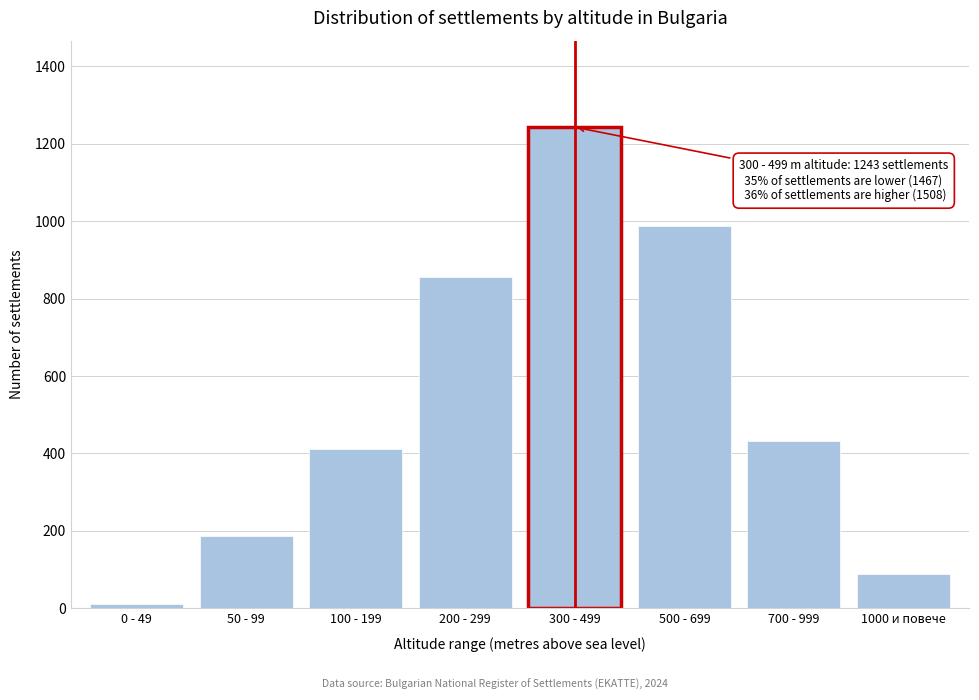

Reading left to right, what are all the values shown in this chart?

0 - 49=12	50 - 99=187	100 - 199=412	200 - 299=856	300 - 499=1243	500 - 699=987	700 - 999=432	1000 и повече=89